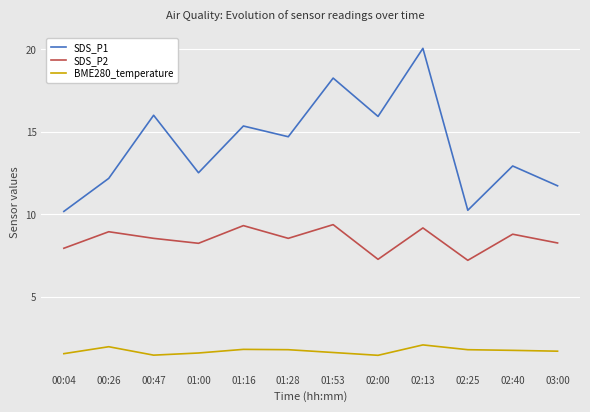

What position from the right is 01:28?

7